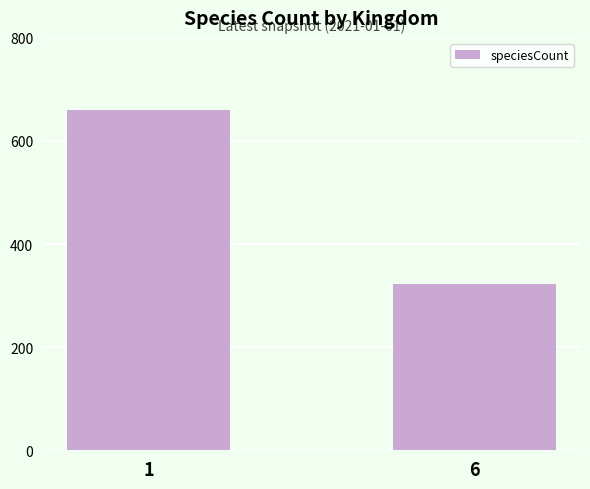

What is the change in value from 1 to 6?

-337